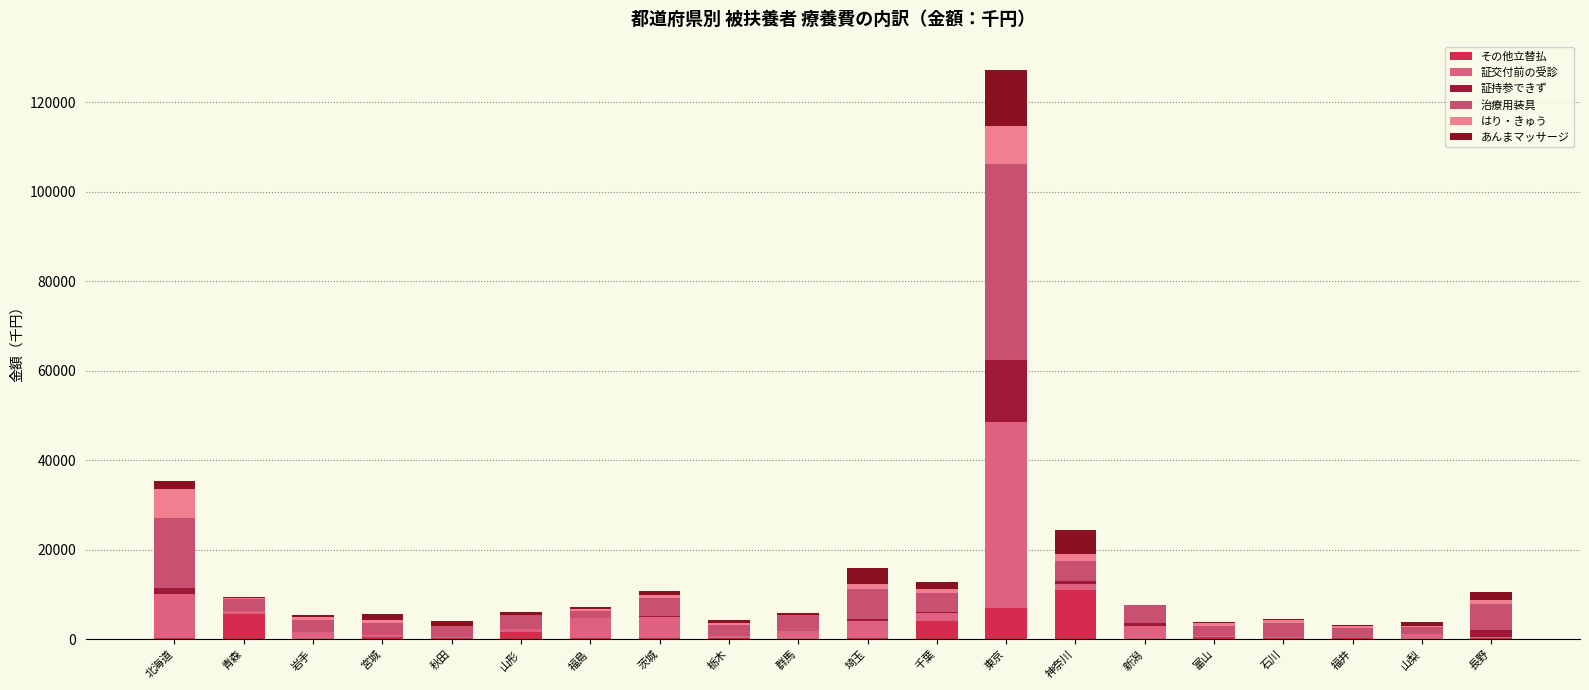

How many values in the その他立替払 series exceed 240?

10